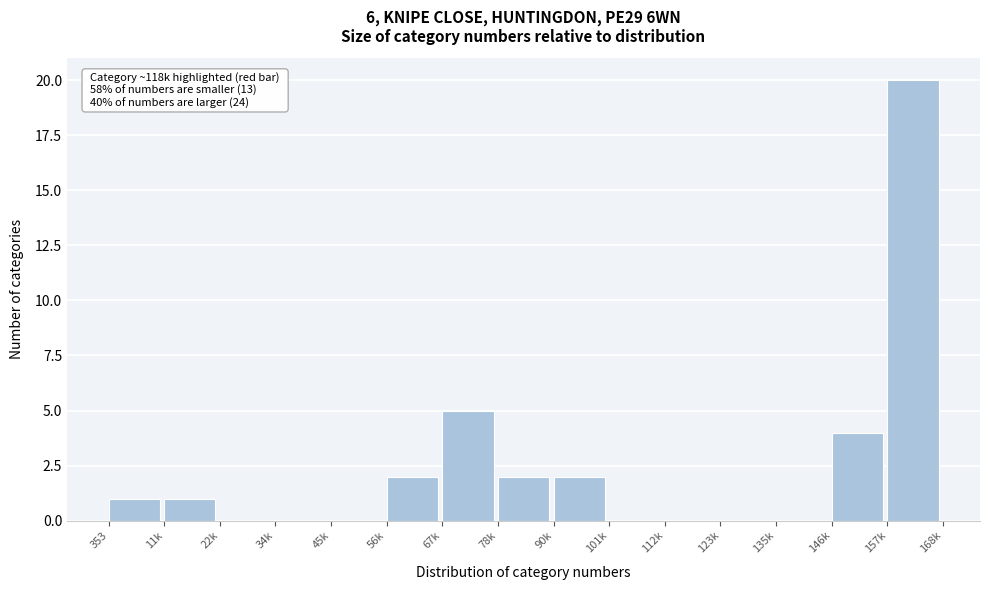

Reading left to right, what are all the values shown in this chart?

353=1	11k=1	22k=0	34k=0	45k=0	56k=2	67k=5	78k=2	90k=2	101k=0	112k=0	123k=0	135k=0	146k=4	157k=20